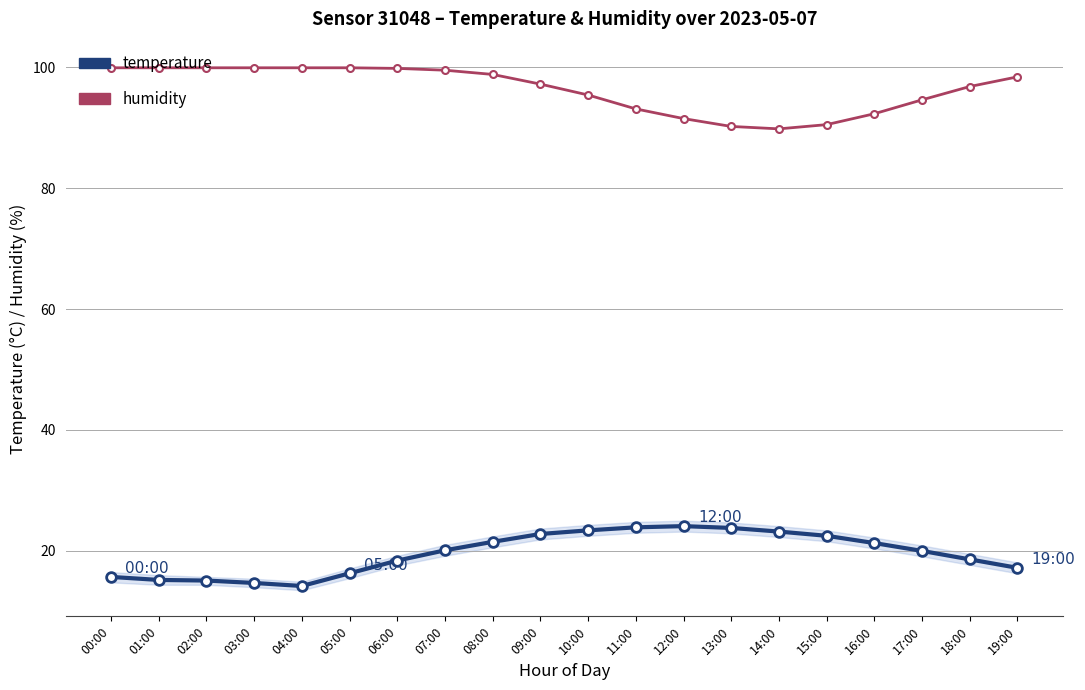

What position from the right is 11:00?

9